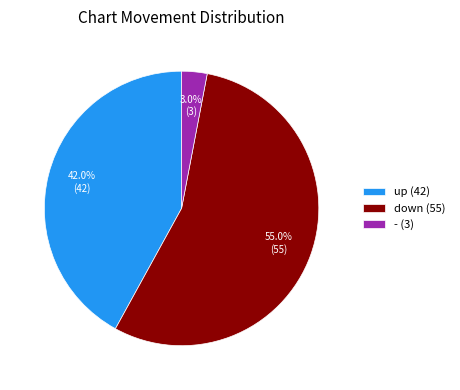

True or false: - accounts for 16% of the total.

False